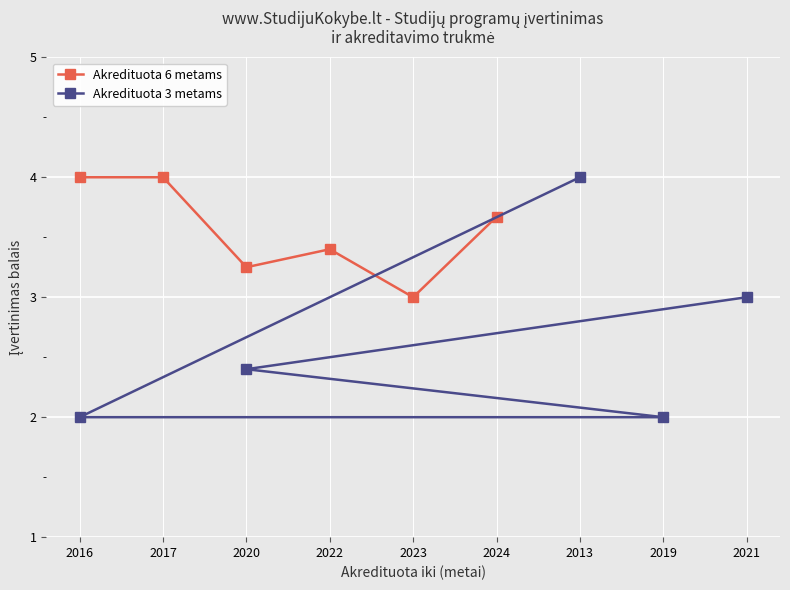

What is the value of the Akredituota 6 metams point at the 6th from the left?

3.7